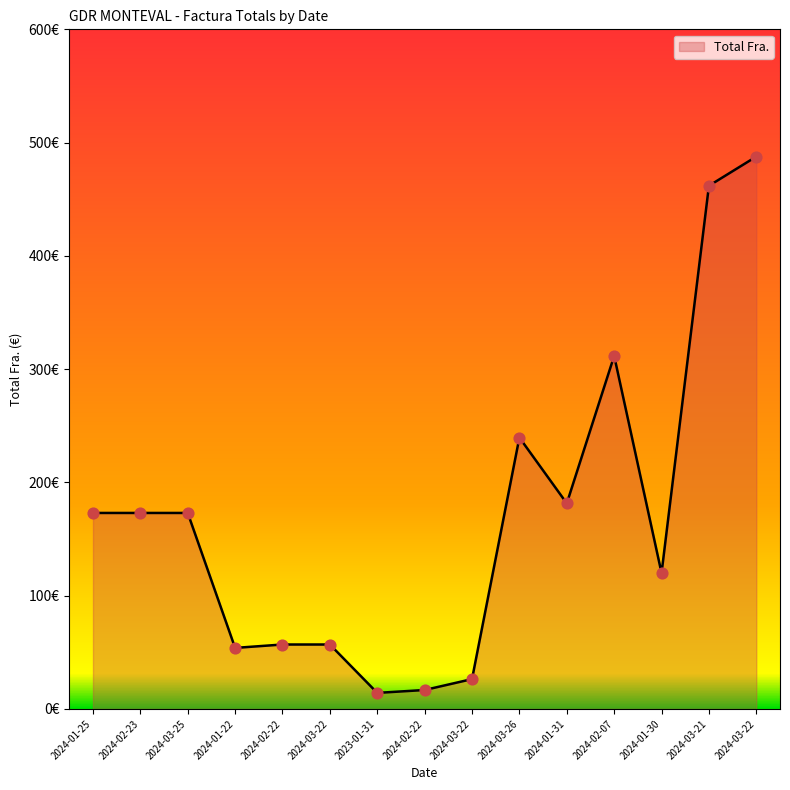

Between 2024-03-22 and 2024-03-22, which is larger?

2024-03-22